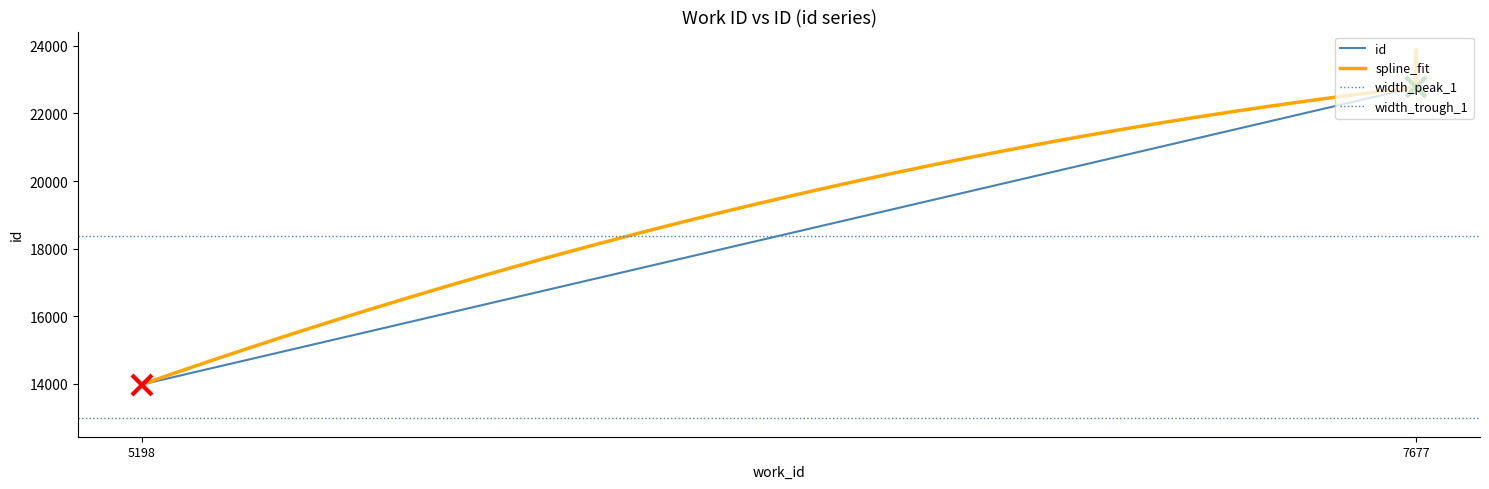

How many data points are less than 22777?

1